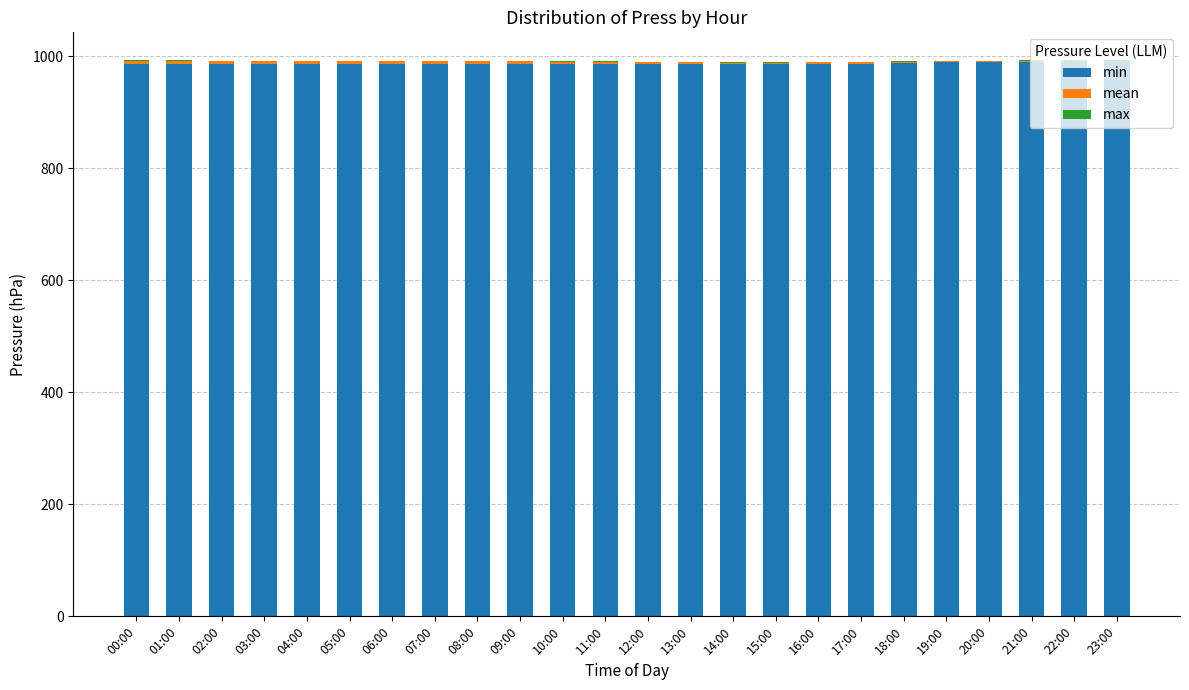

The value of min at 12:00 is 987. True or false?

True